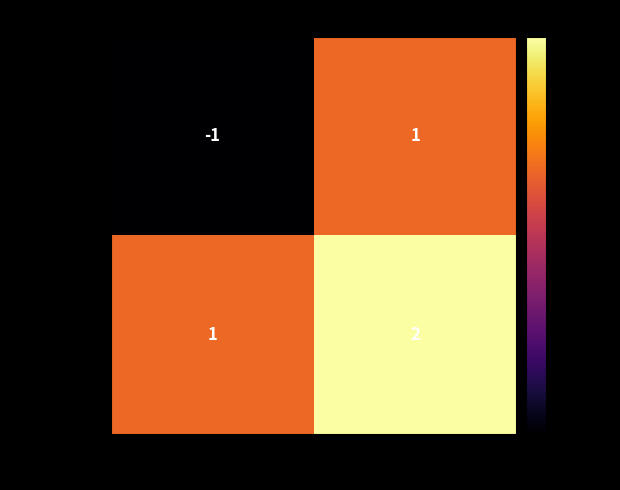

List the series in order of their overall mean, lowest first.

f238ccbe…, 114ade04…